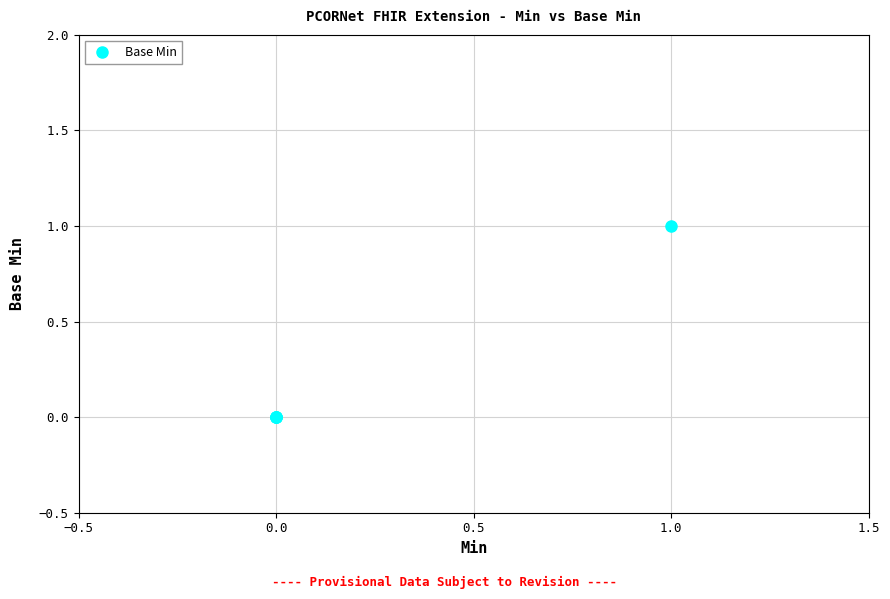

Is this an area chart (filled region under the line)?

No